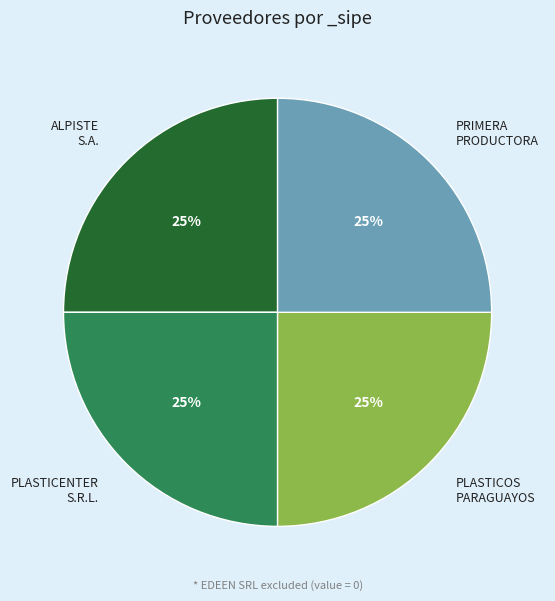

Is it true that PRIMERA PRODUCTORA is 32% of the pie?

False